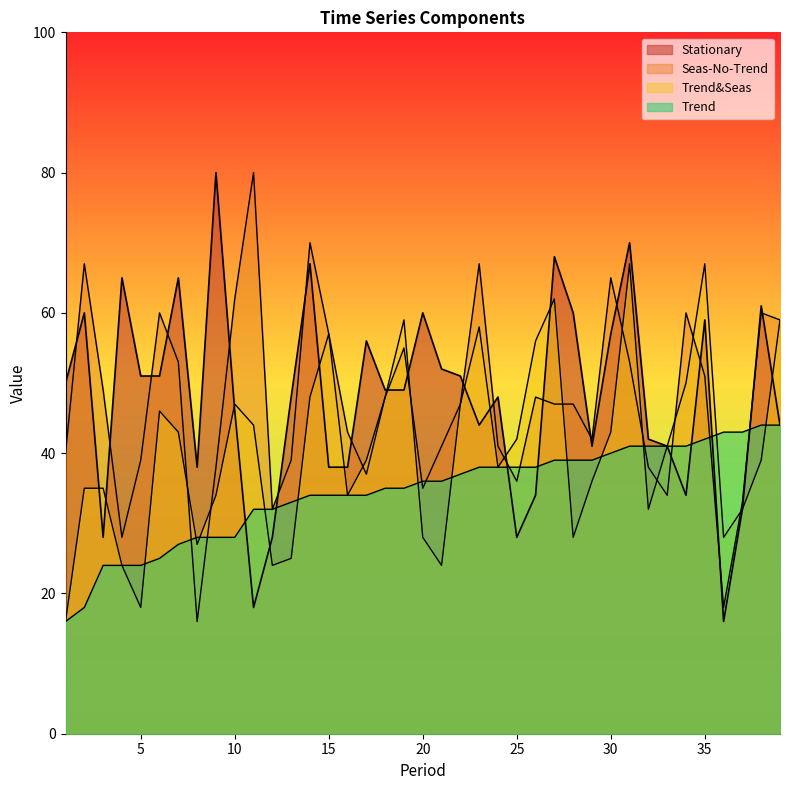

Where do Trend and Trend&Seas first cross each other?

5 and 6